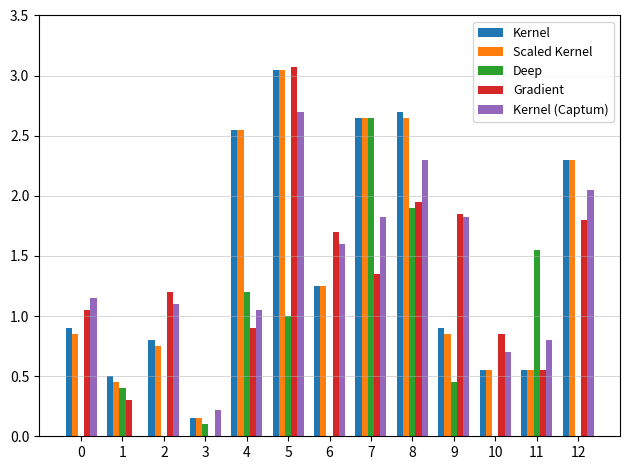

At which category is the sum across all series the highest?

5